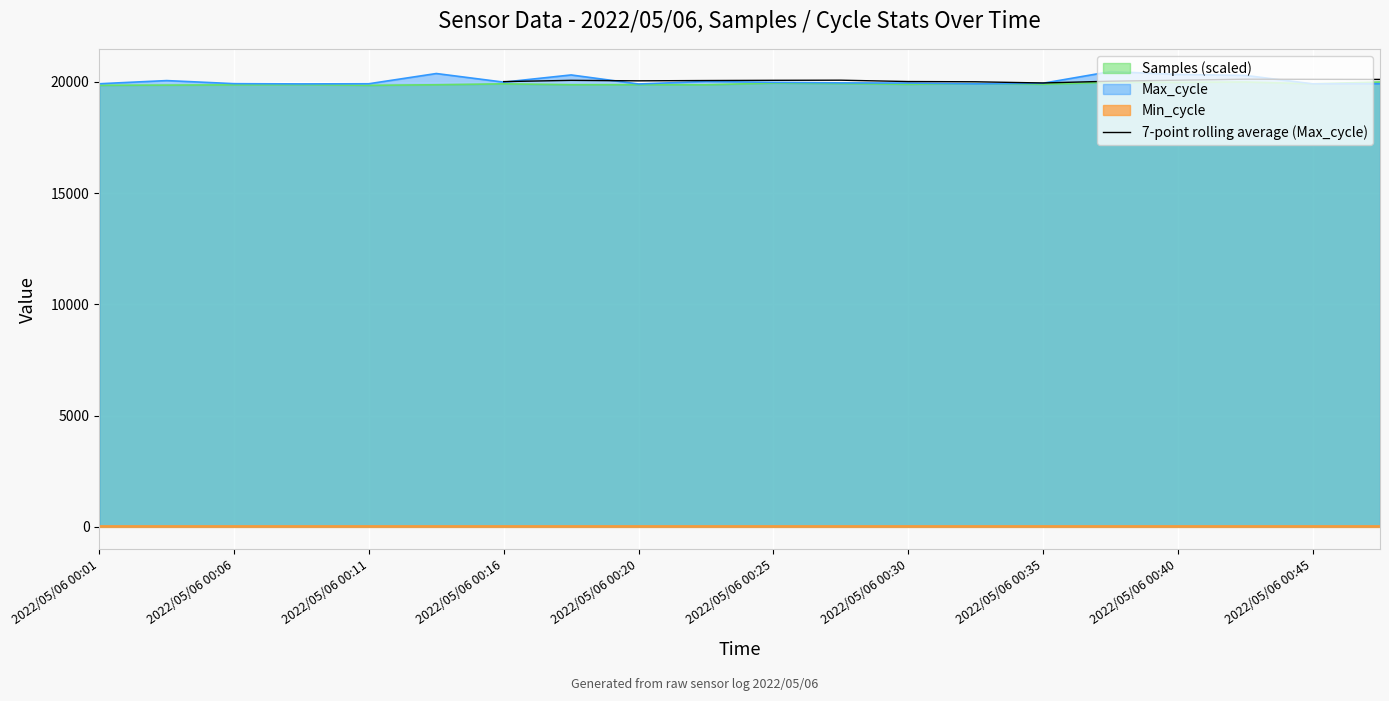

What is the average value?

20058.4